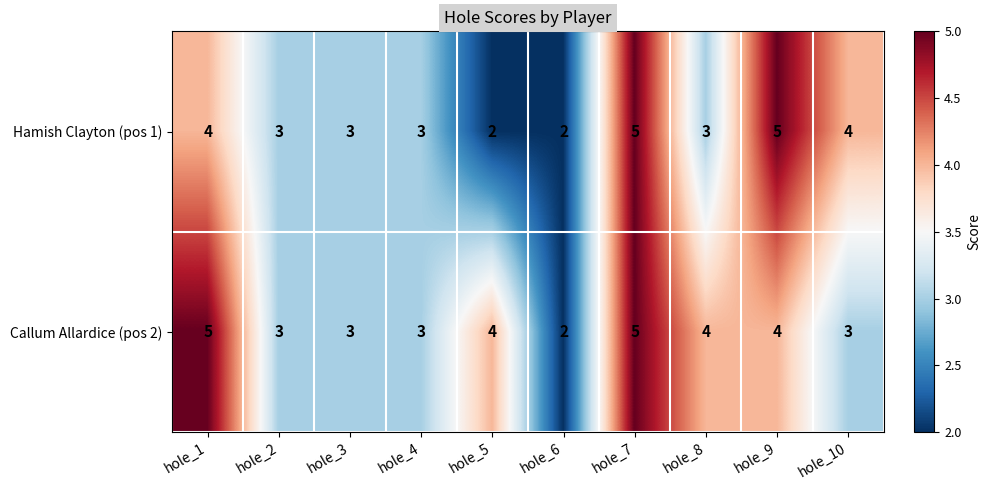

True or false: Callum Allardice (pos 2) has a value of 6 at hole_5.

False